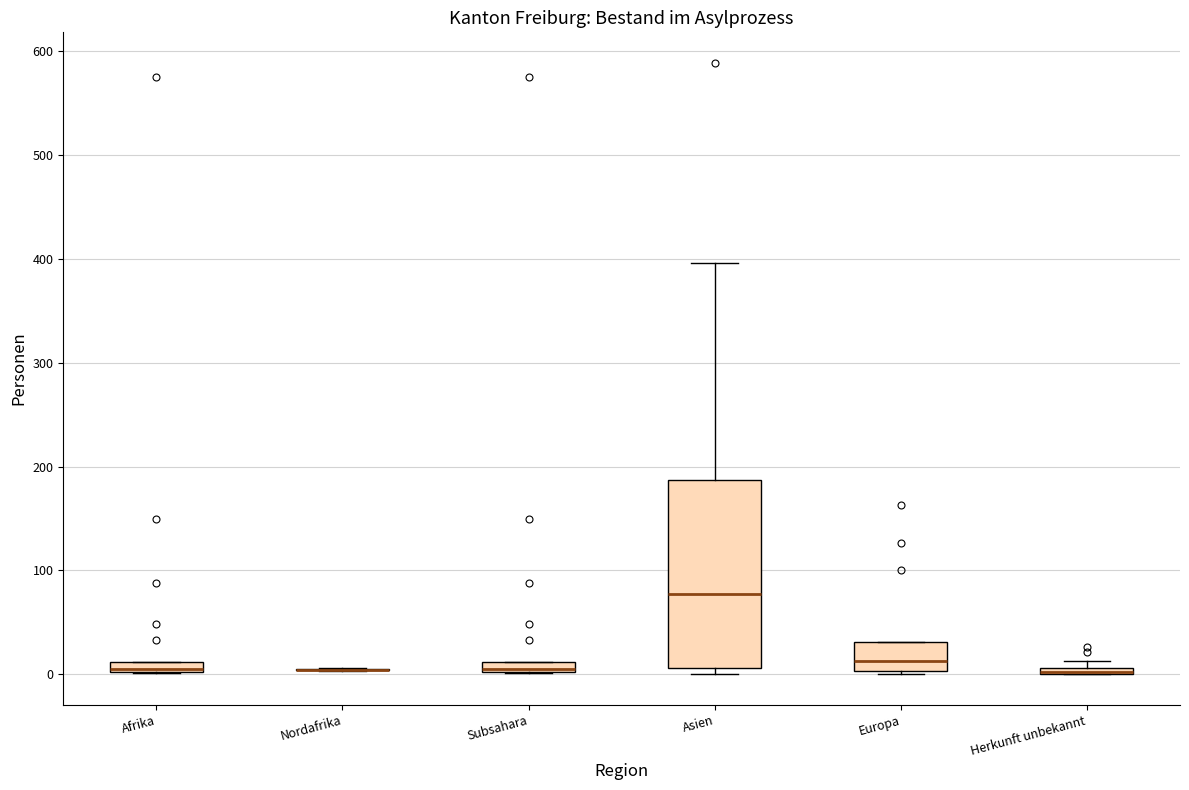

Which box is the tallest, from its lower edge to its upper edge?

Asien